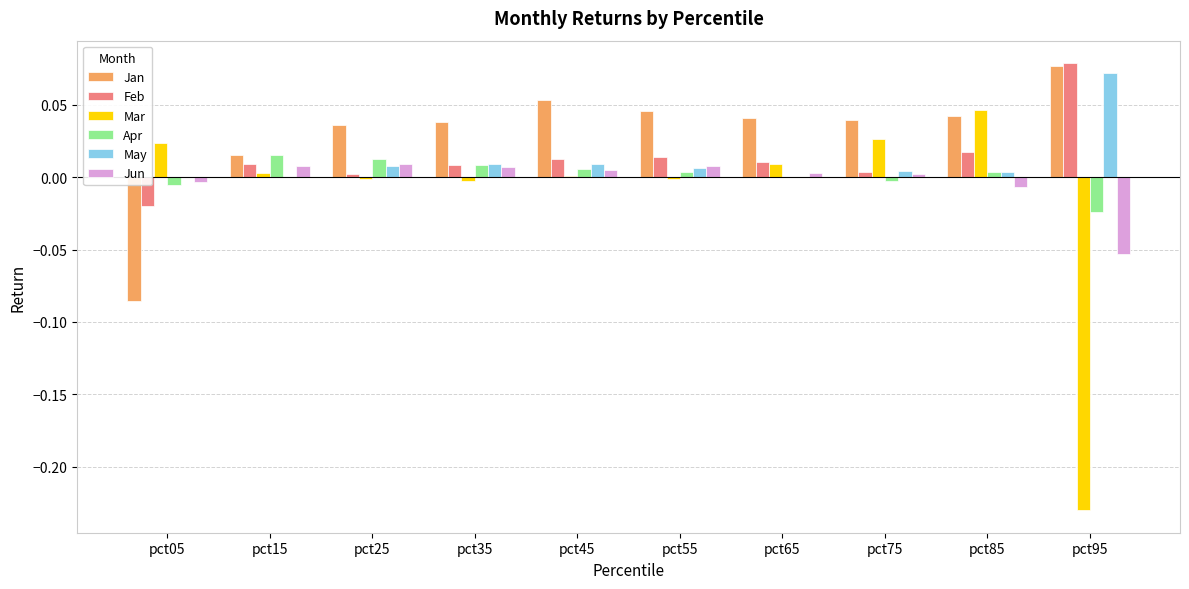

At which category is the sum across all series the highest?

pct85